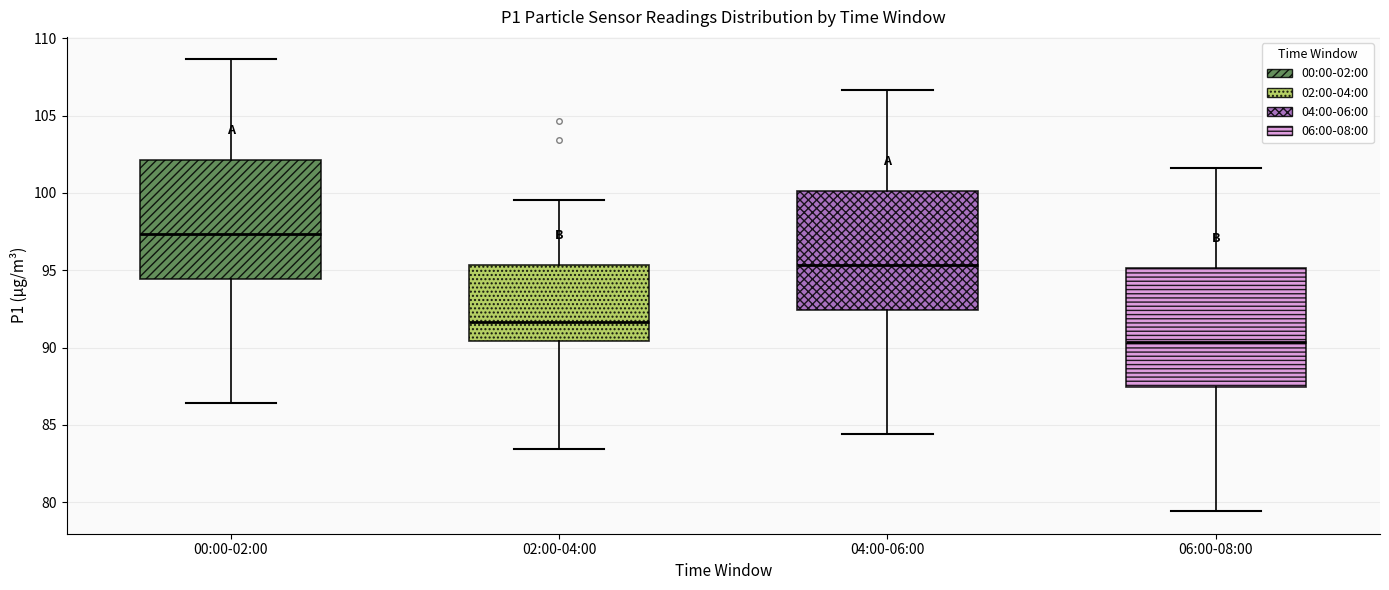

Reading left to right, read every box against the y-axis: the position of its median line, the range the box covers, and the ends of its whiskers. The values are not printed on the chart, so give them approximately, as read against the axis.

00:00-02:00: median 97.5, box 94.5 to 102.0, whiskers 86.5 to 108.5
02:00-04:00: median 91.5, box 90.5 to 95.5, whiskers 83.5 to 99.5
04:00-06:00: median 95.5, box 92.5 to 100.0, whiskers 84.5 to 106.5
06:00-08:00: median 90.5, box 87.5 to 95.0, whiskers 79.5 to 101.5